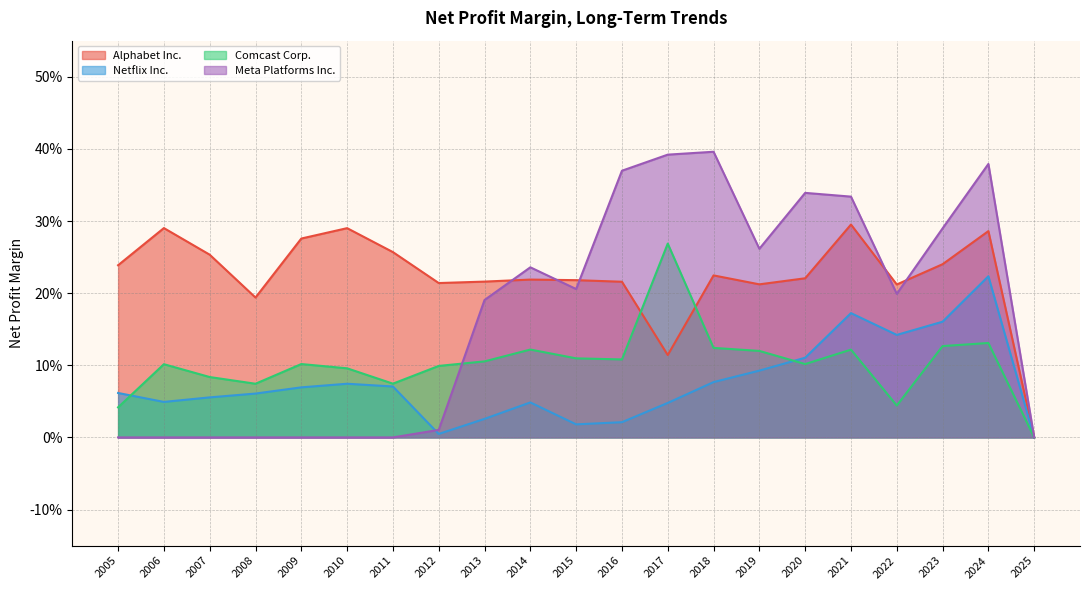

True or false: Alphabet Inc. and Comcast Corp. cross at least once.

True